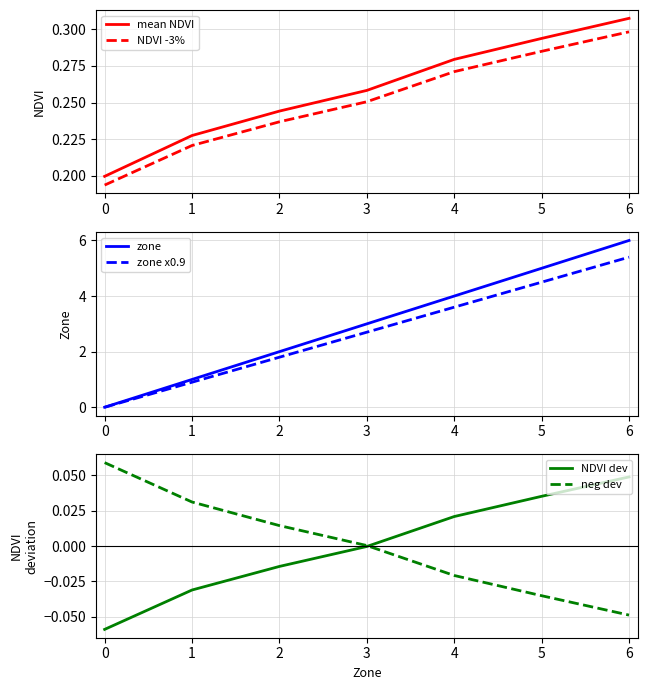

At which label does mean NDVI reach its peak?

6